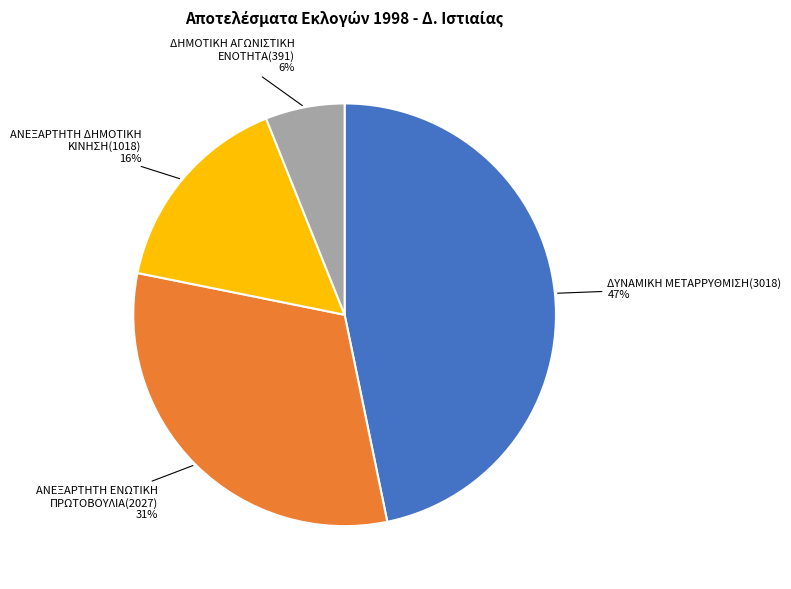

Combined, do ΑΝΕΞΑΡΤΗΤΗ ΕΝΩΤΙΚΗ ΠΡΩΤΟΒΟΥΛΙΑ and ΔΥΝΑΜΙΚΗ ΜΕΤΑΡΡΥΘΜΙΣΗ account for over 50%?

Yes